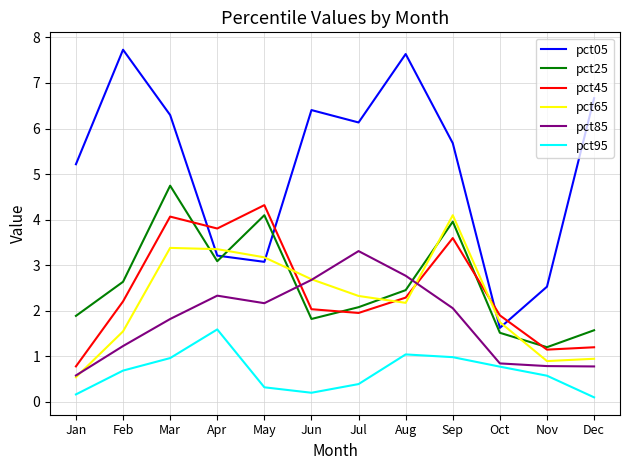

Which series has the largest total across all categories?

pct05